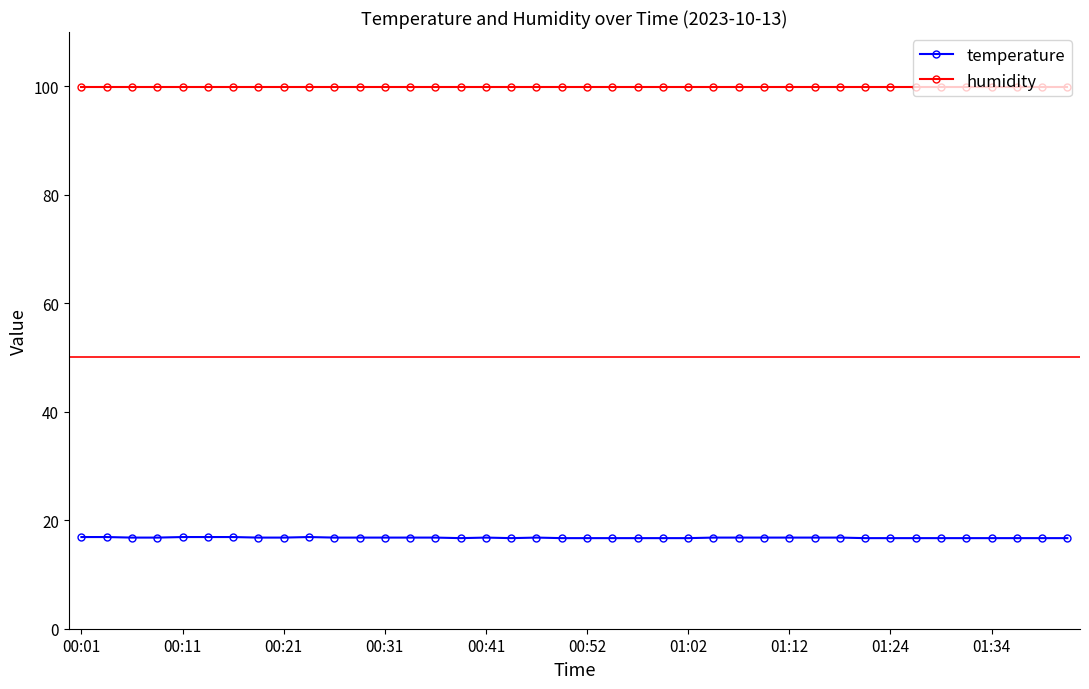

What is the sum of all humidity values?

3996.0